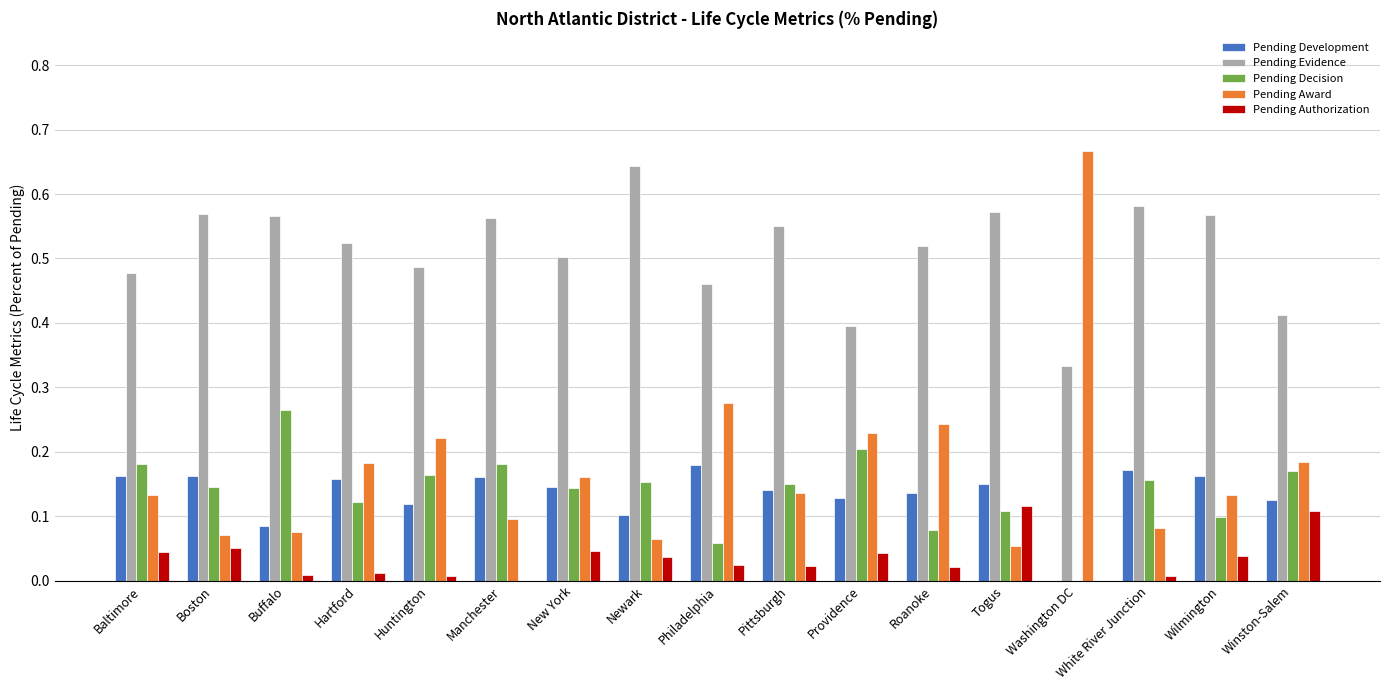

At which label is Pending Decision closest to 0?

Washington DC